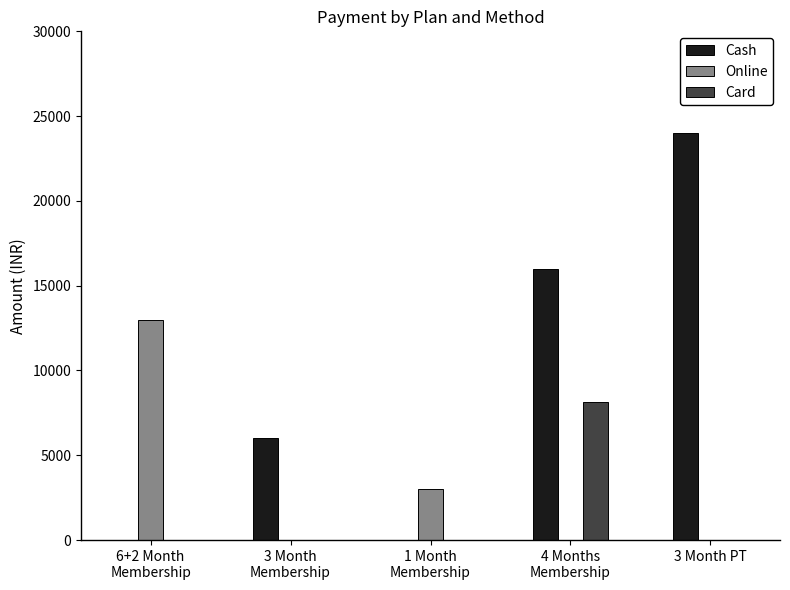

Which series has the largest total across all categories?

Cash